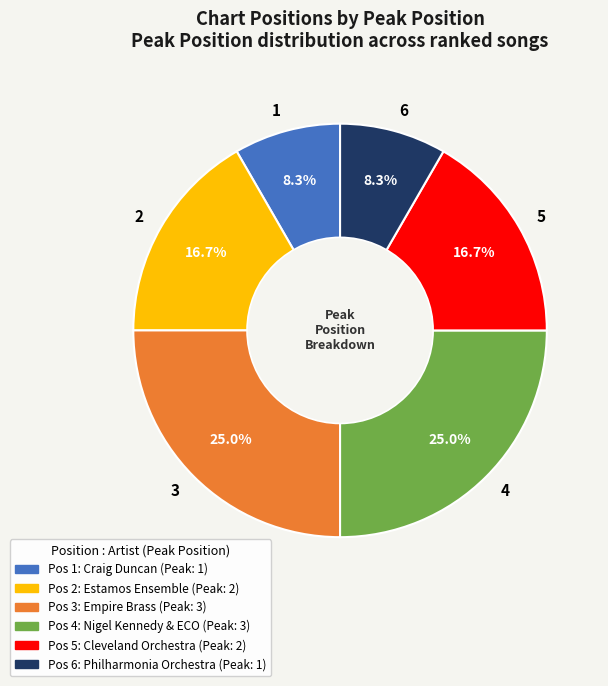

Is it true that 6 is 8% of the pie?

True